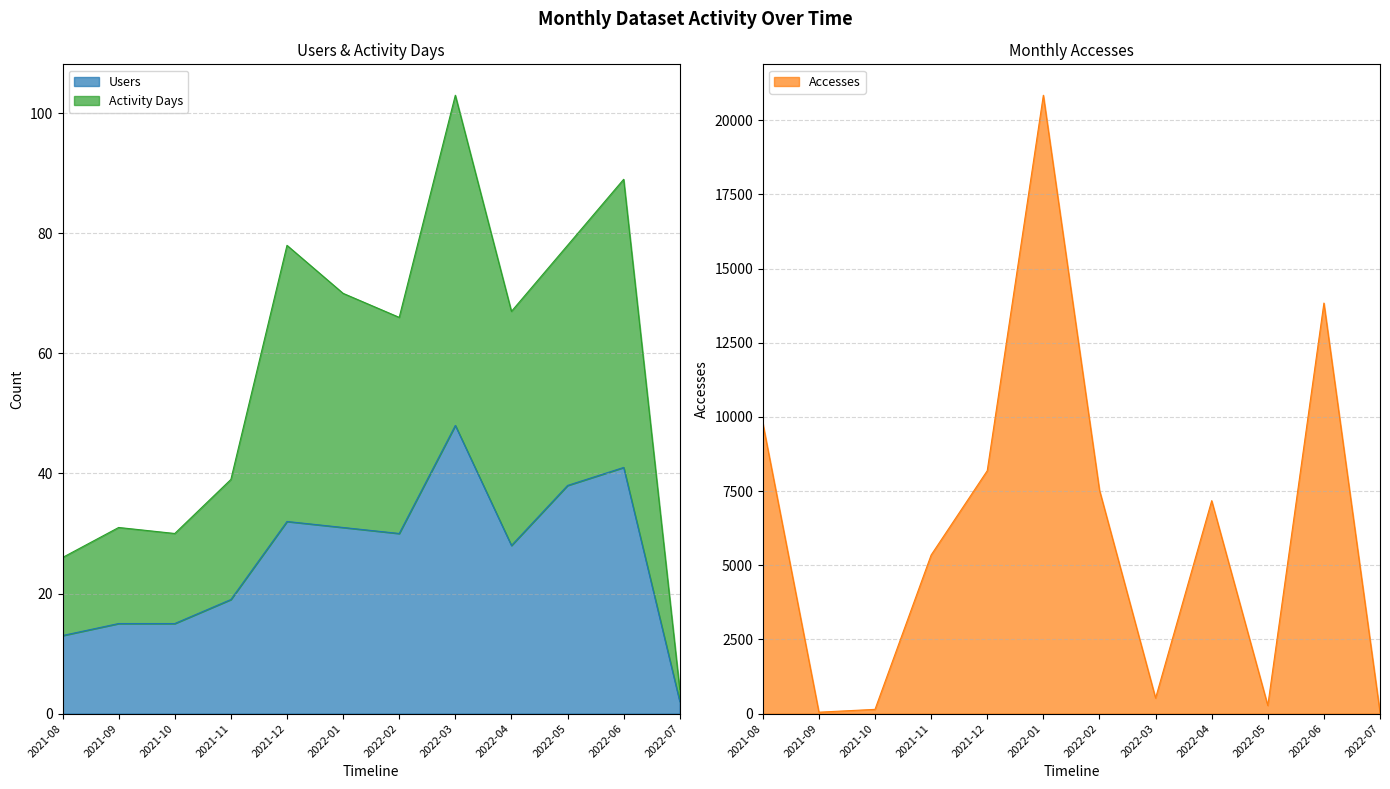

Reading right to left, extract all data points from this chart.

Users: 2022-07=2	2022-06=41	2022-05=38	2022-04=28	2022-03=48	2022-02=30	2022-01=31	2021-12=32	2021-11=19	2021-10=15	2021-09=15	2021-08=13
Accesses: 2022-07=34	2022-06=13839	2022-05=272	2022-04=7177	2022-03=522	2022-02=7533	2022-01=20844	2021-12=8187	2021-11=5345	2021-10=142	2021-09=47	2021-08=9792
Activity Days: 2022-07=4	2022-06=89	2022-05=78	2022-04=67	2022-03=103	2022-02=66	2022-01=70	2021-12=78	2021-11=39	2021-10=30	2021-09=31	2021-08=26